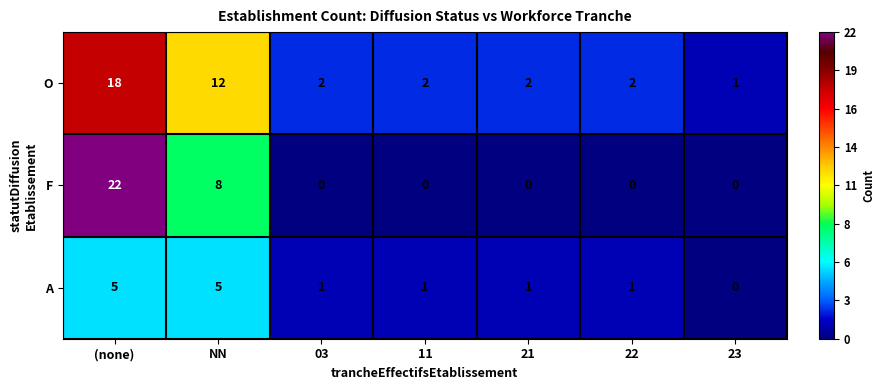

Between (none) and NN, which series saw the biggest shift?

F